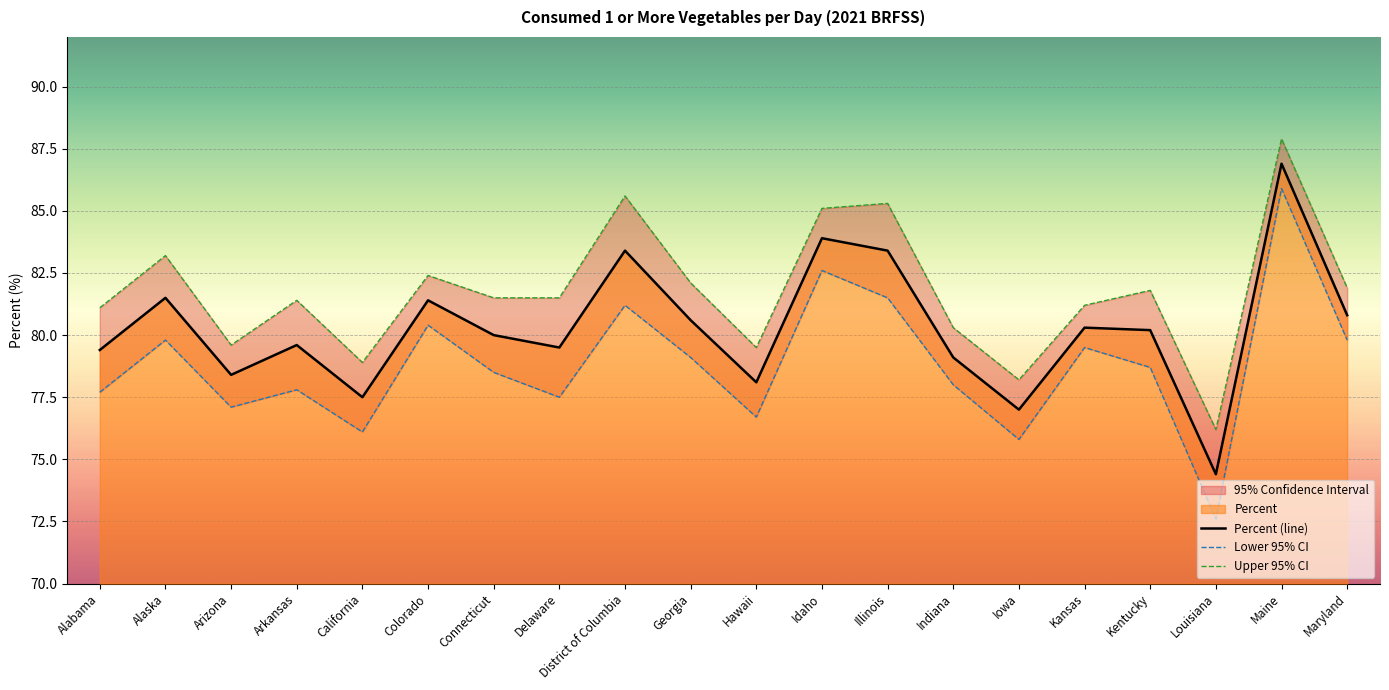

What value does the Percent (line) series have at Colorado?

81.4